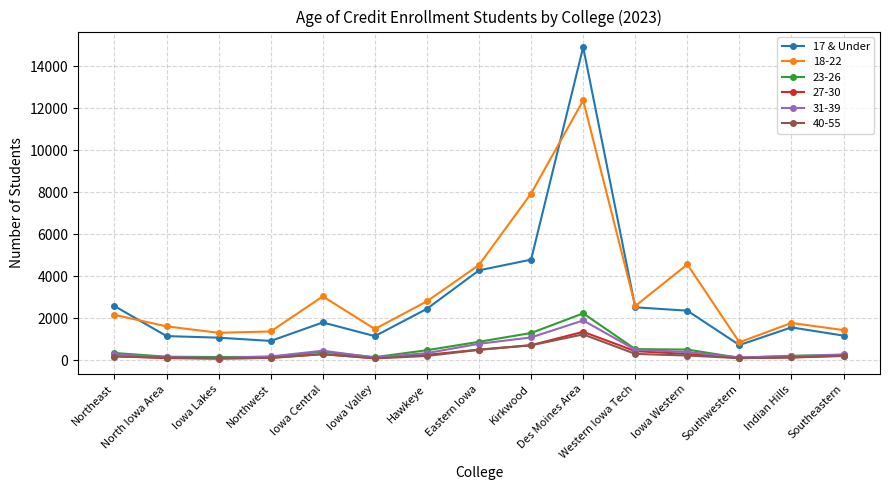

True or false: 17 & Under has more than 0 points higher than both neighbors.

True